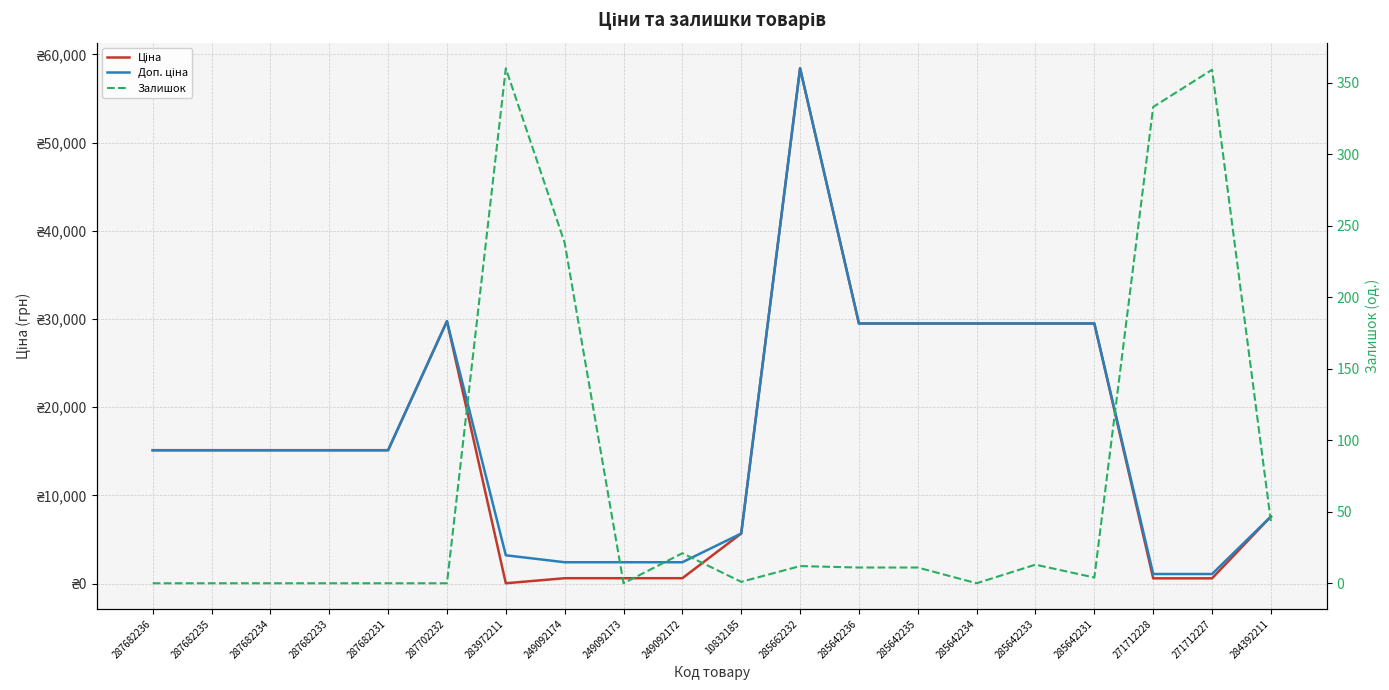

What is the difference between the maximum and minimum values in the Ціна series?

58394.5